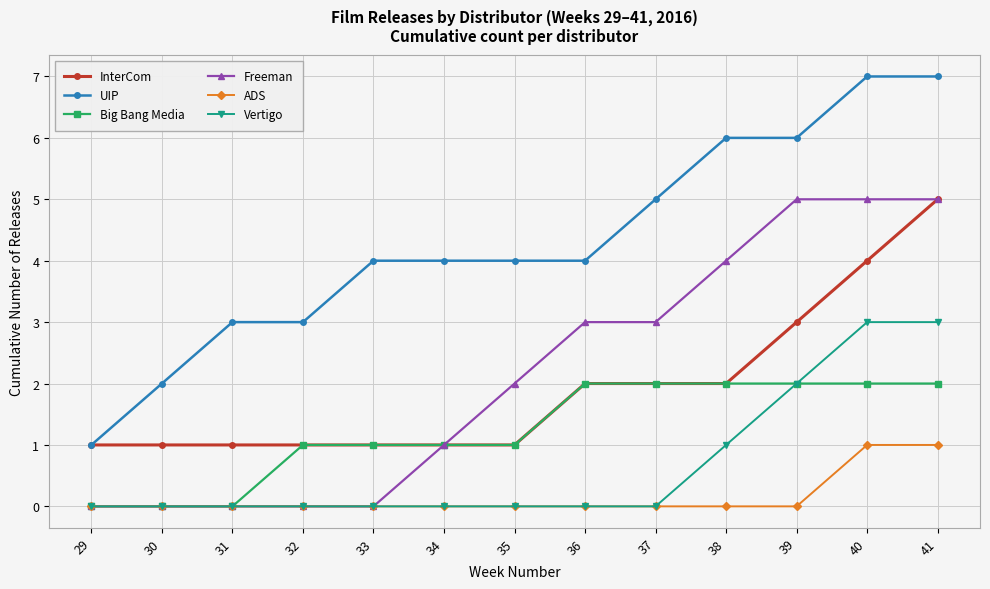

What are all the series names shown in the legend?

InterCom, UIP, Big Bang Media, Freeman, ADS, Vertigo